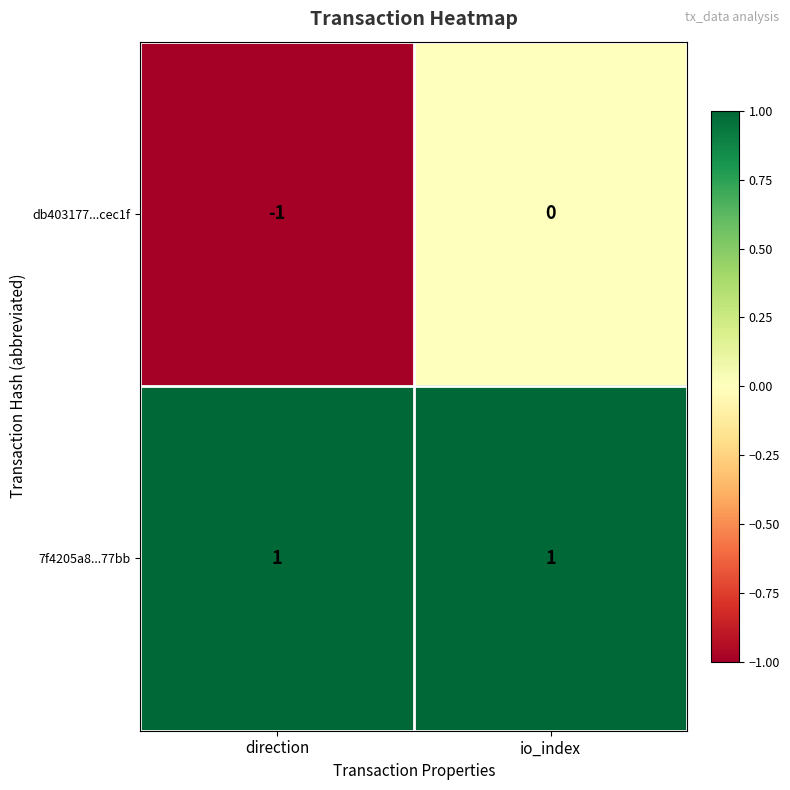

Reading left to right, transcribe all the data shown in this chart.

db403177...cec1f: -1	0
7f4205a8...77bb: 1	1